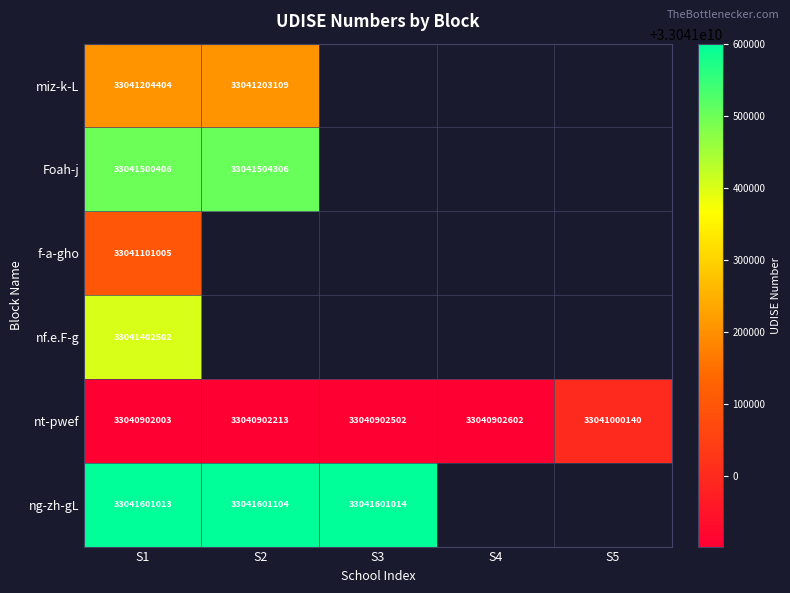

What is the sum of the nt-pwef values at S1 and S5?

66081902143